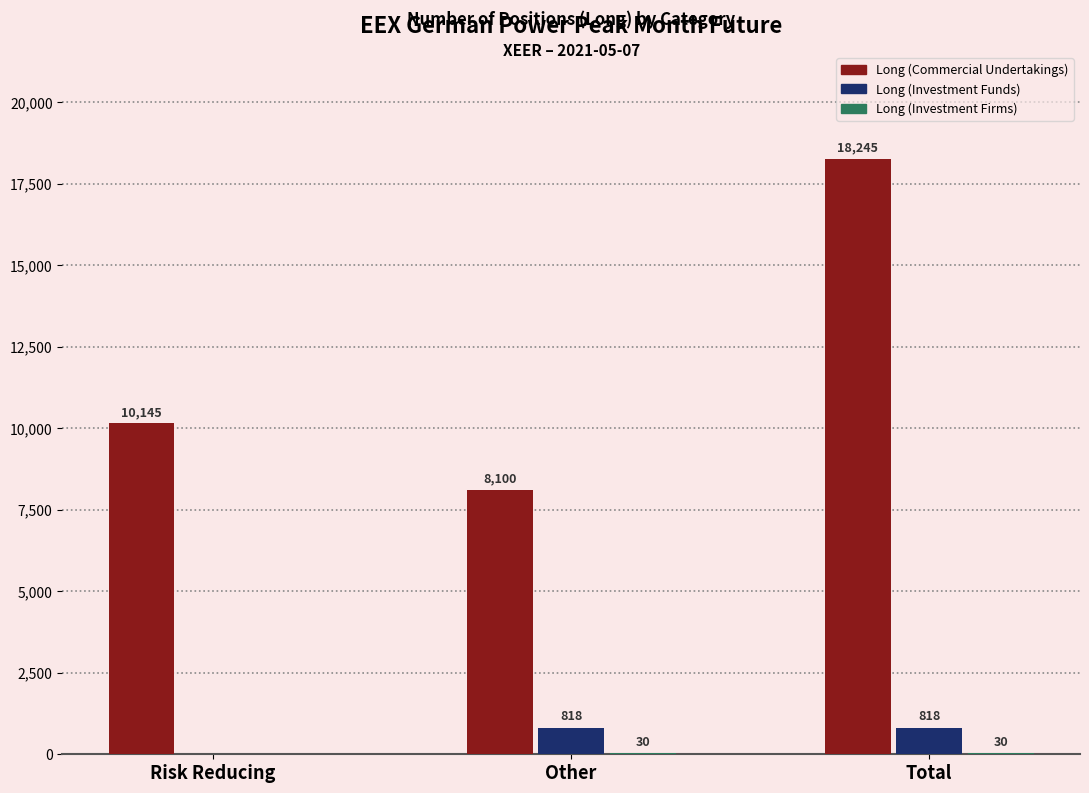

How many Long (Commercial Undertakings) values are between 8100 and 18245?

3